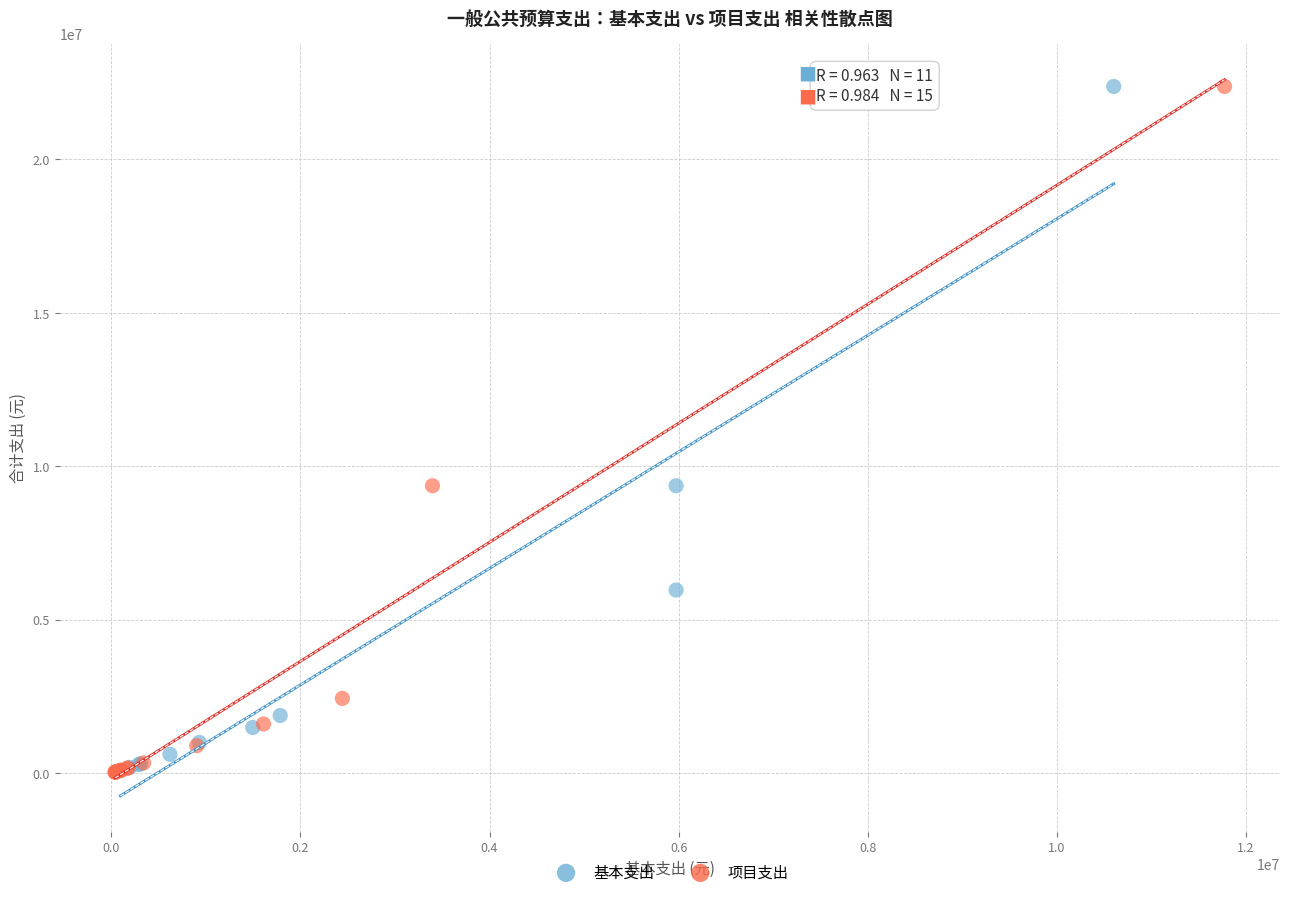

Which series has the largest Y range (max minus min)?

项目支出